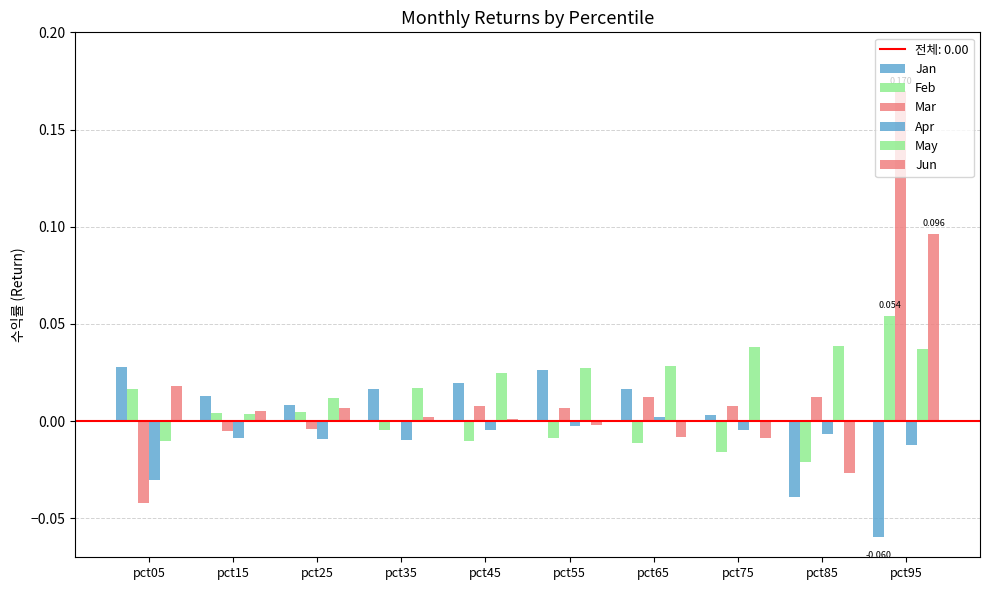

How many series are shown in this chart?

6